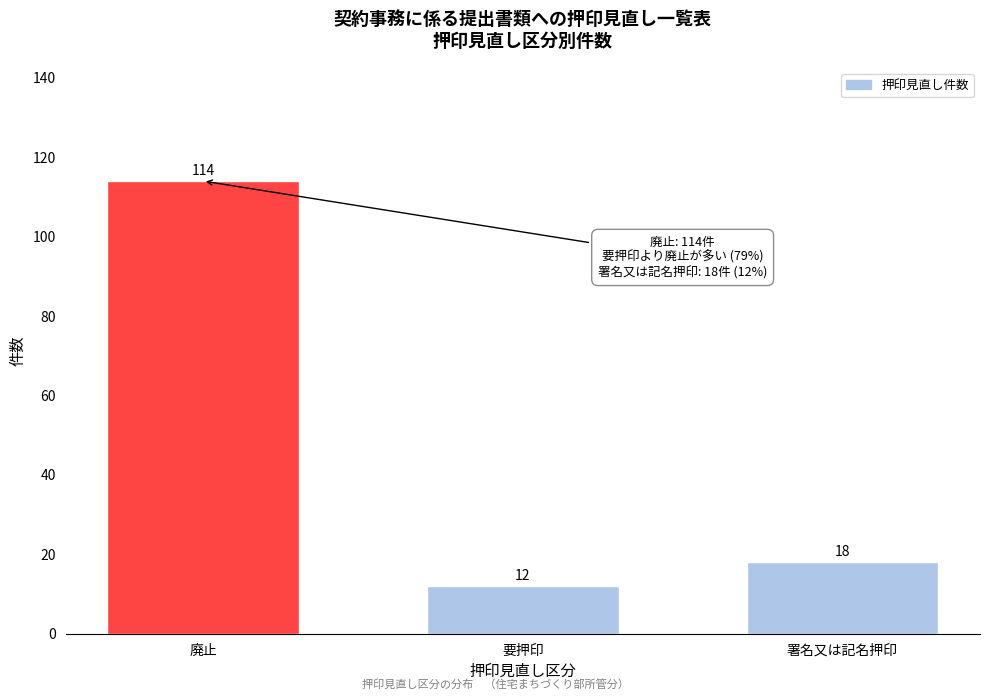

Reading left to right, list all the values displayed in this chart.

114	12	18